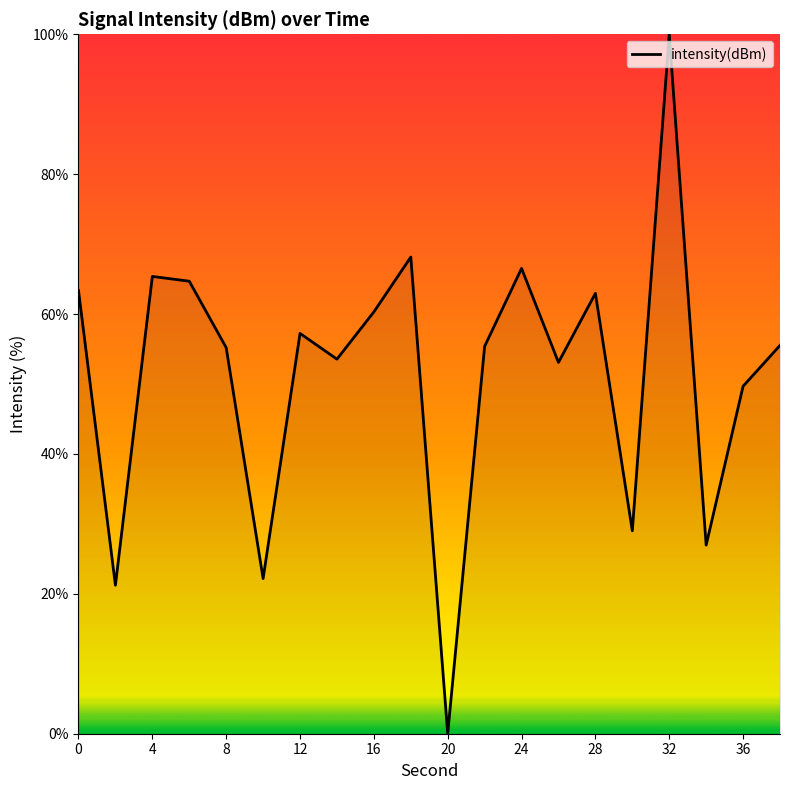

True or false: the data has more than 1 interior local peaks.

True